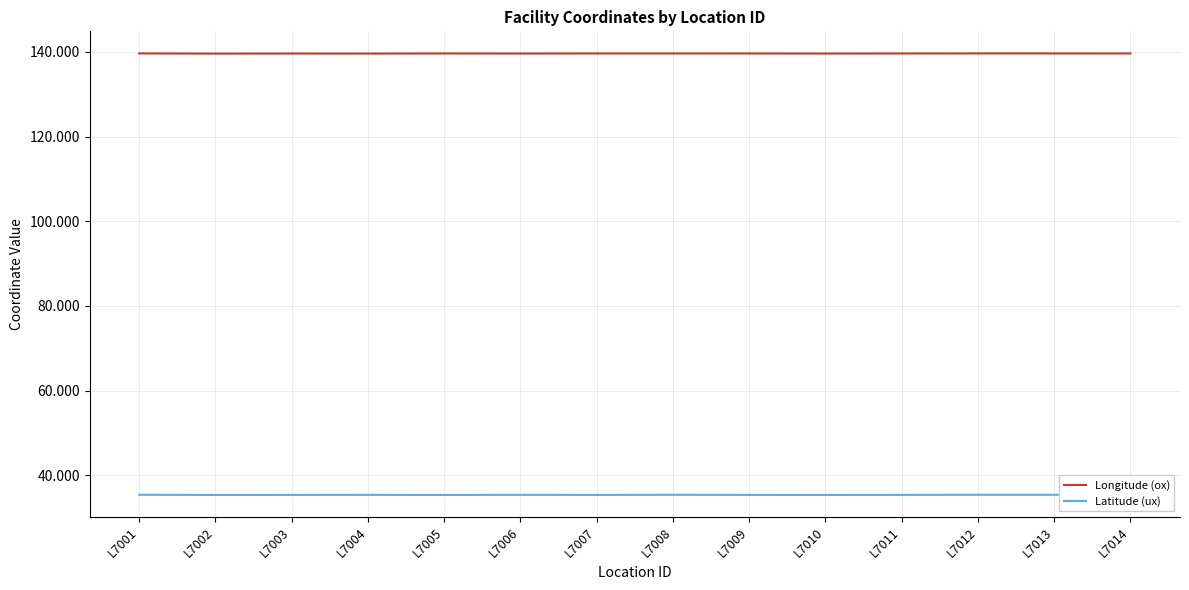

At how many categories does at least one series exceed 85?

14